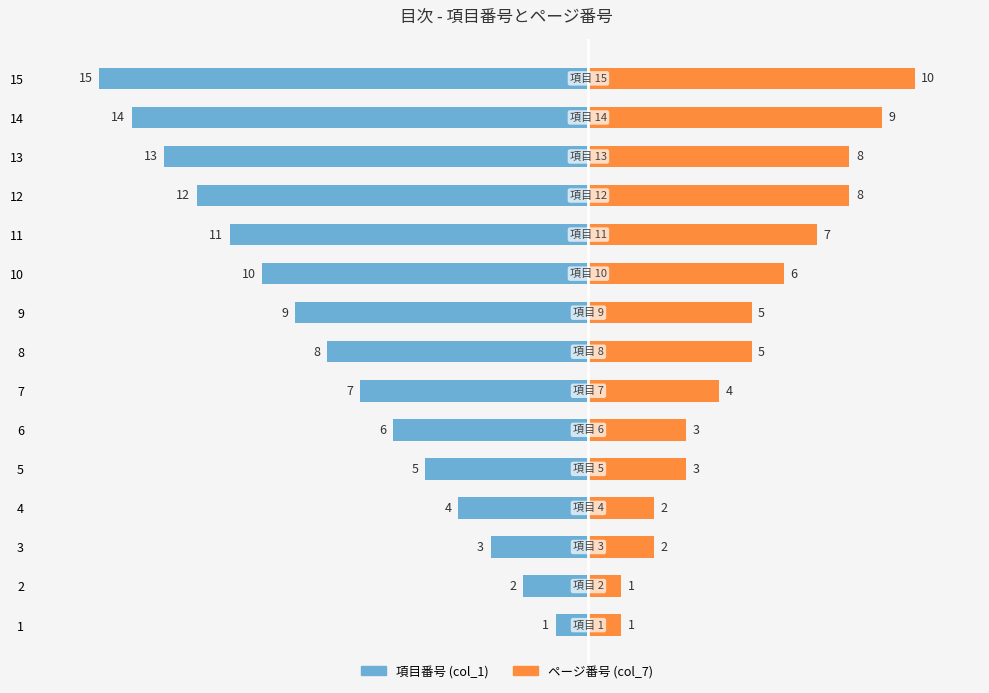

What is the approximate value of ページ番号 (col_7) at 6?

3